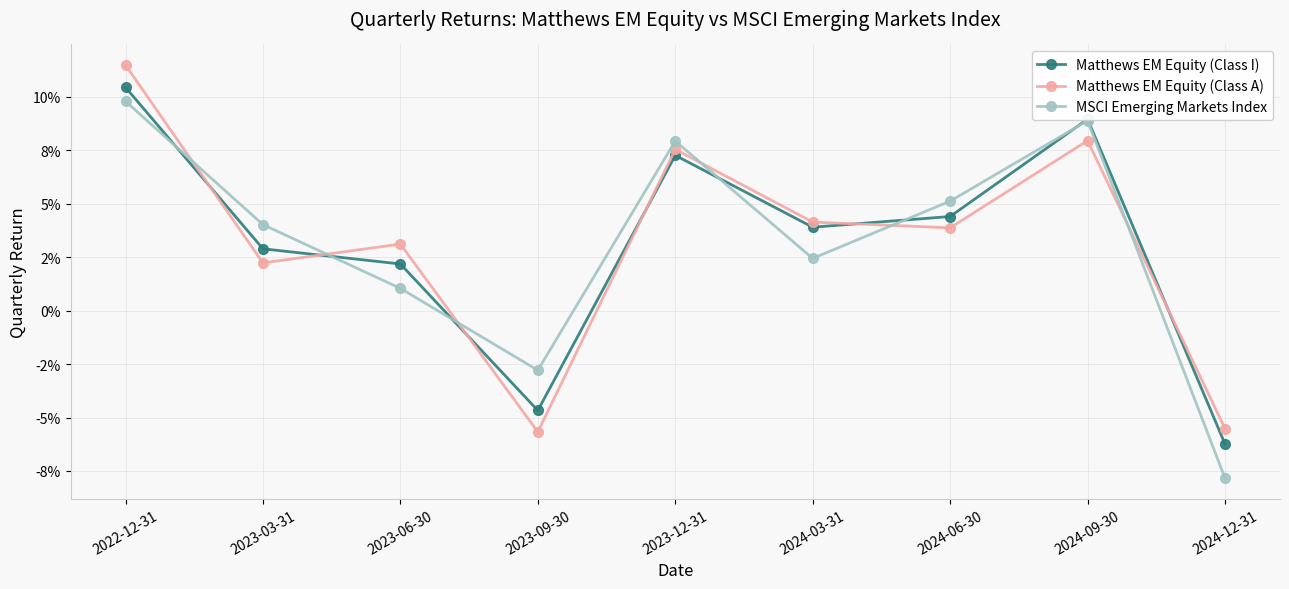

What are all the series names shown in the legend?

Matthews EM Equity (Class I), Matthews EM Equity (Class A), MSCI Emerging Markets Index